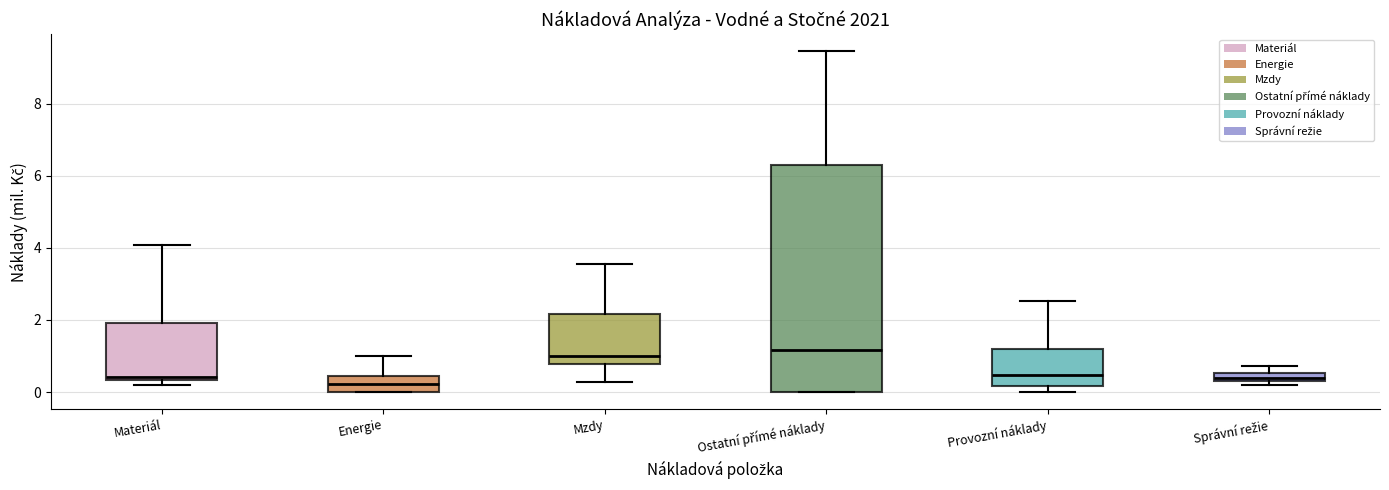

Which box is the tallest, from its lower edge to its upper edge?

Ostatní přímé náklady